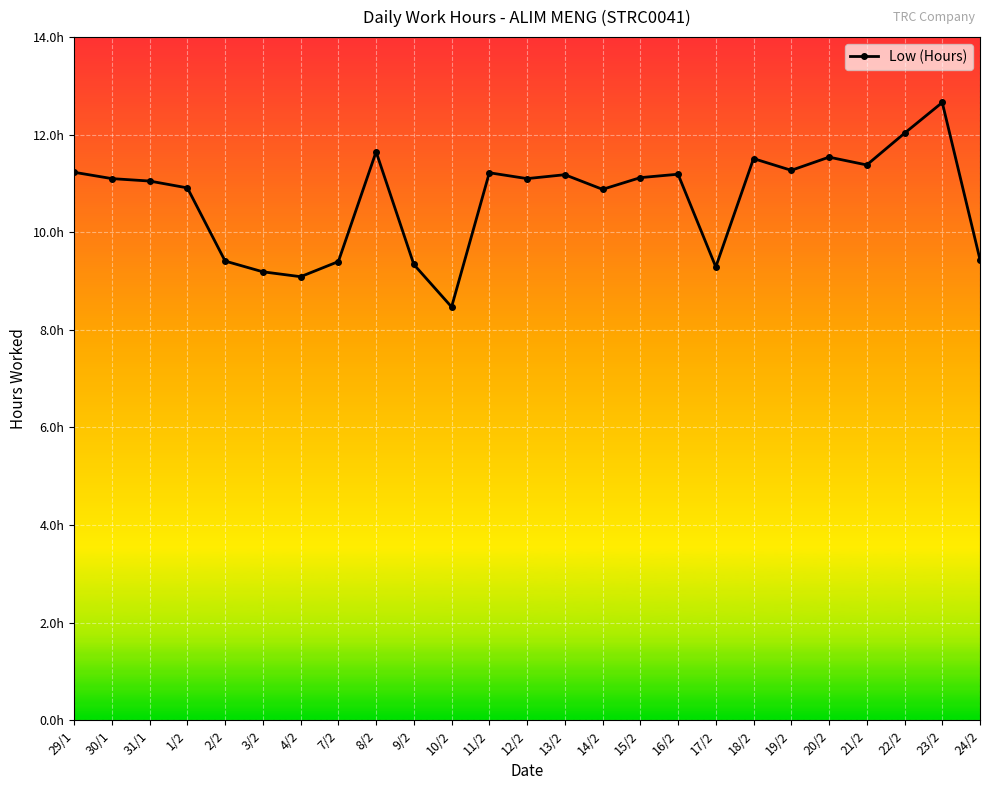

Is this an area chart (filled region under the line)?

No